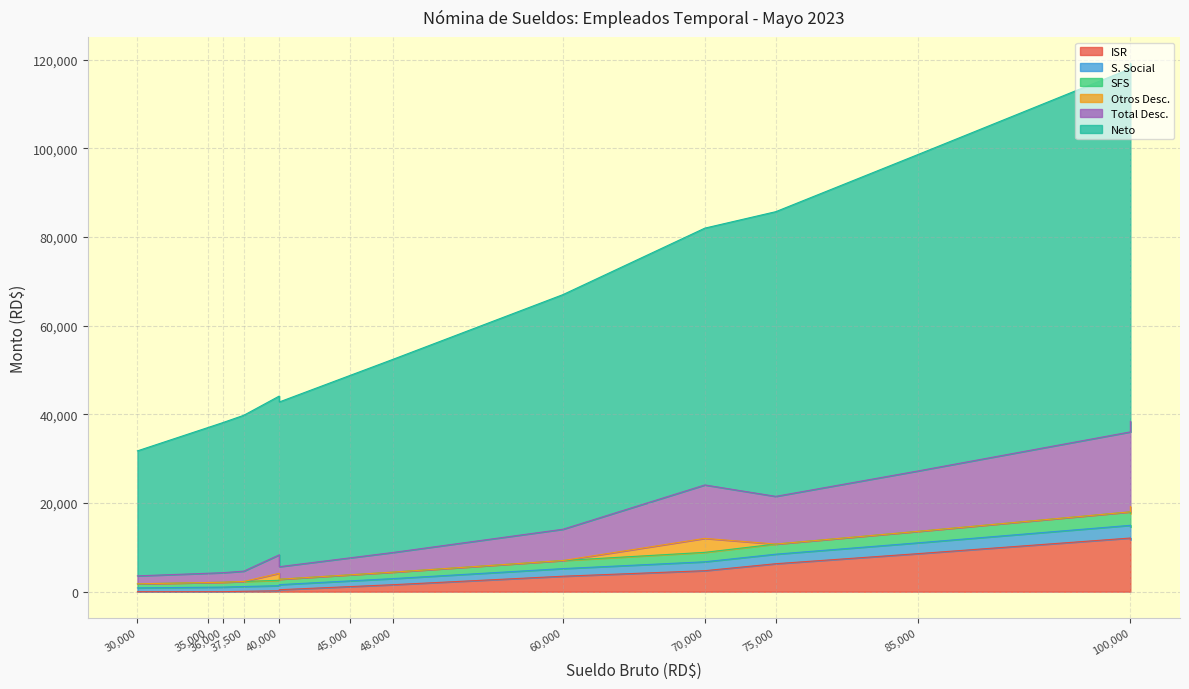

Which series changed the most between 100000 and 37500?

Neto